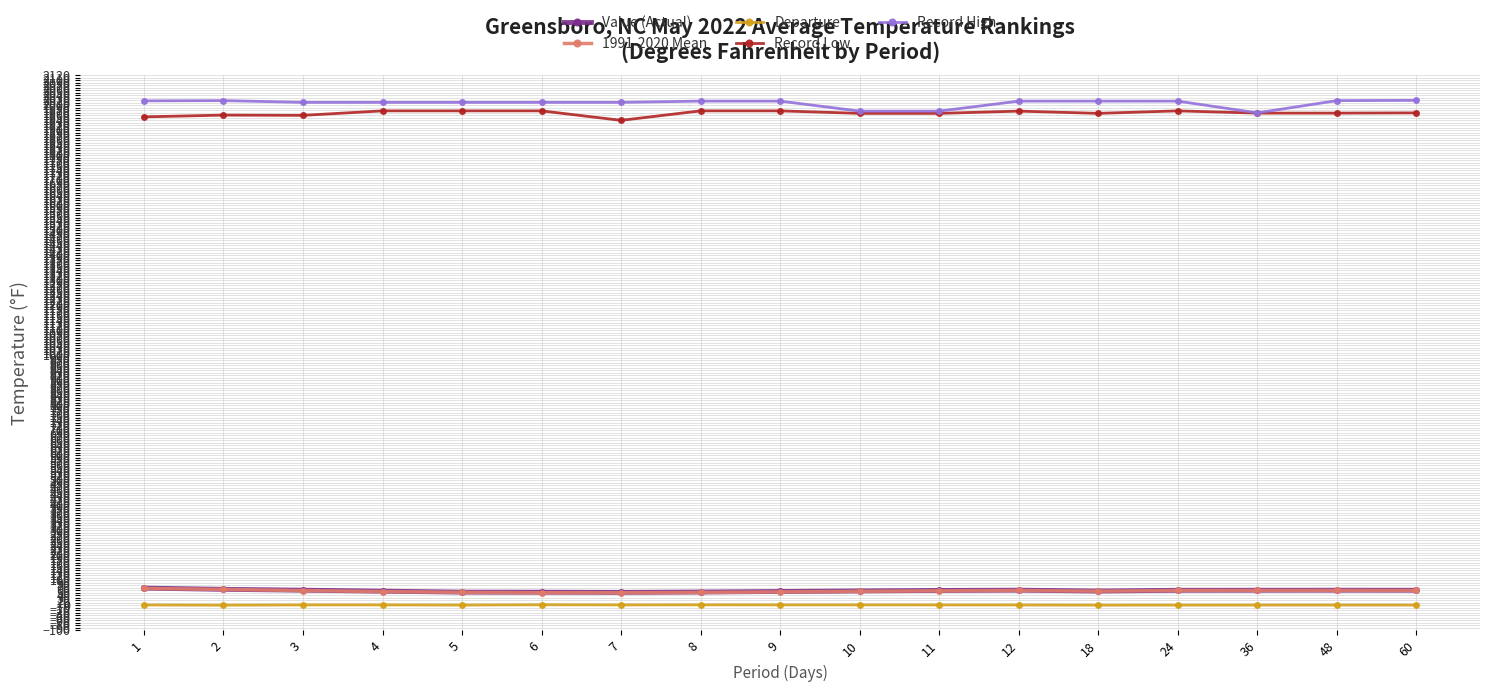

The value of Record High at 6 is 2012.0. True or false?

True